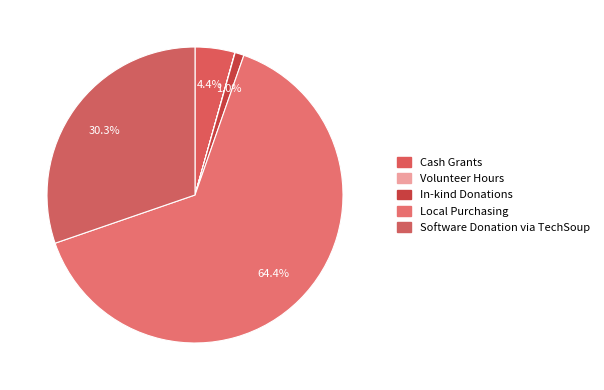

How many segments does this pie chart have?

5